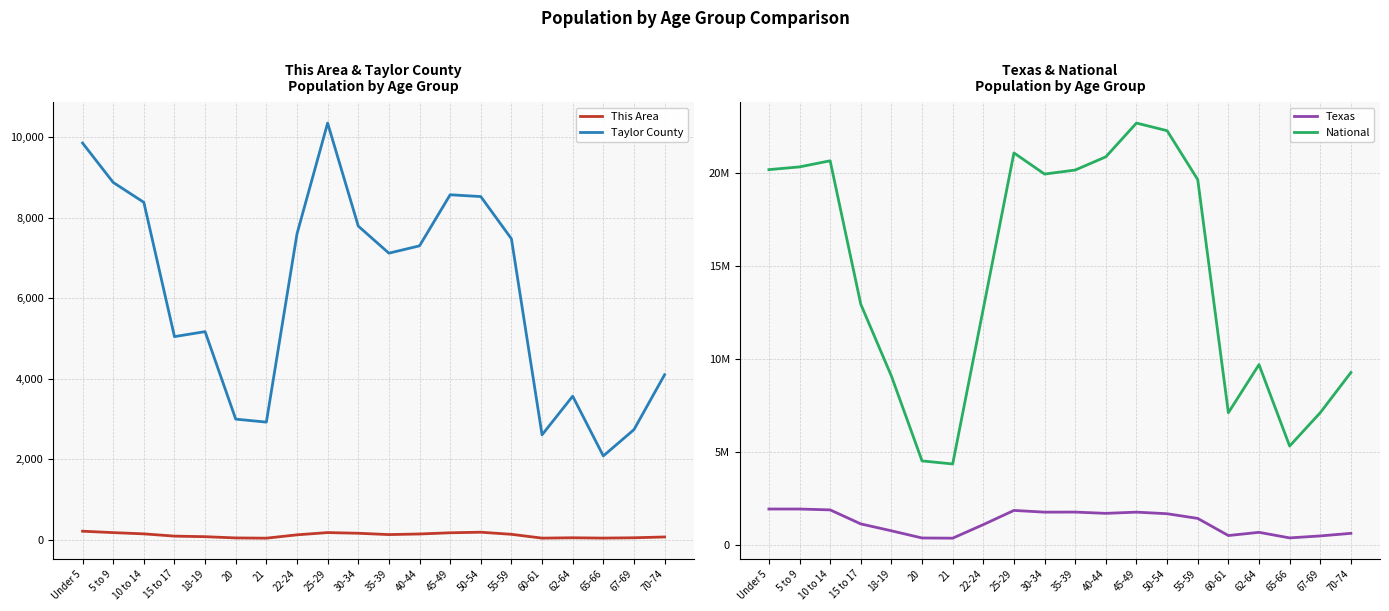

Rank the series by their maximum value, from lowest to highest.

This Area, Taylor County, Texas, National